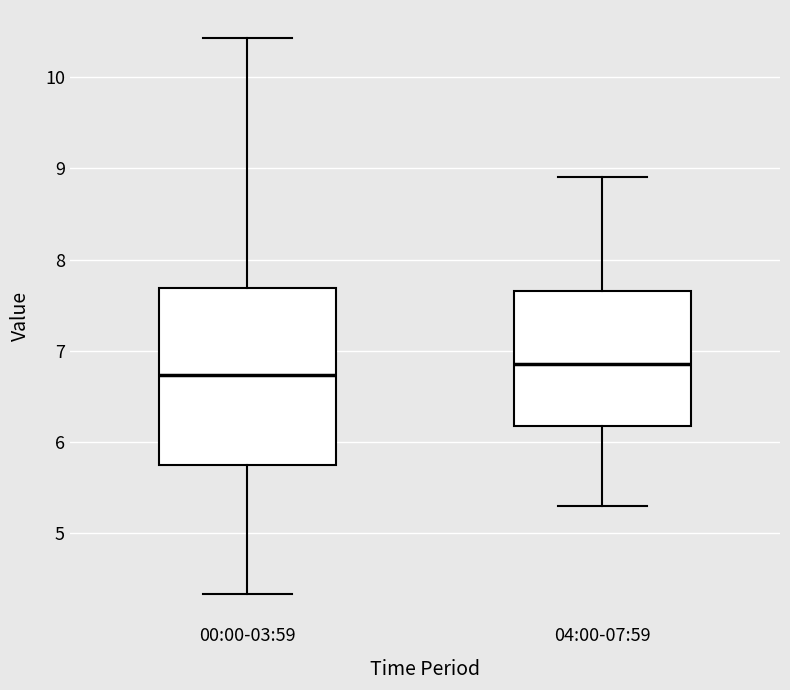

Which box has the lowest median line?

00:00-03:59